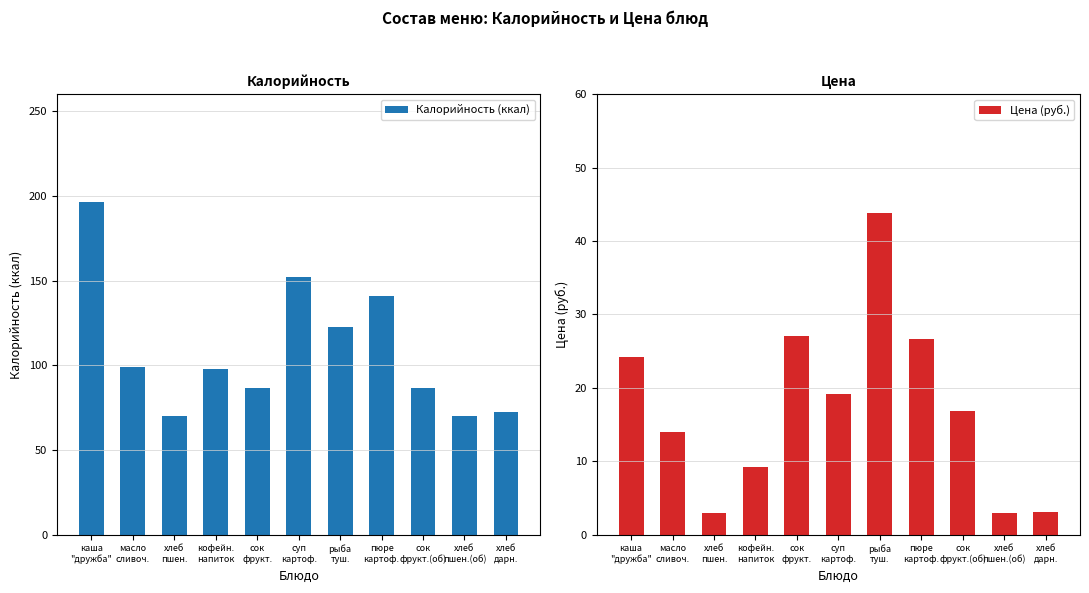

How many categories are shown in the chart?

11